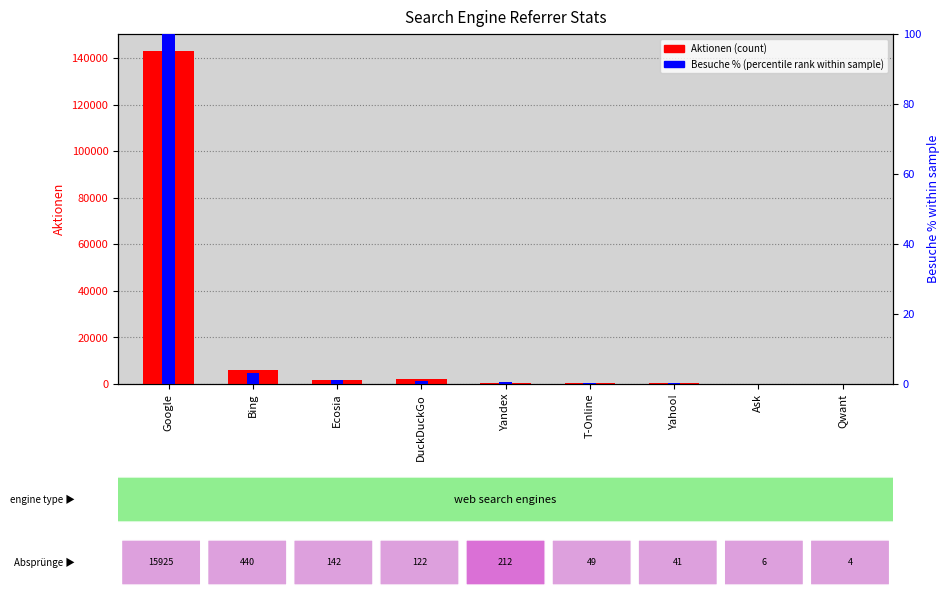

True or false: Aktionen (count) has a value of 2322.0 at DuckDuckGo.

True